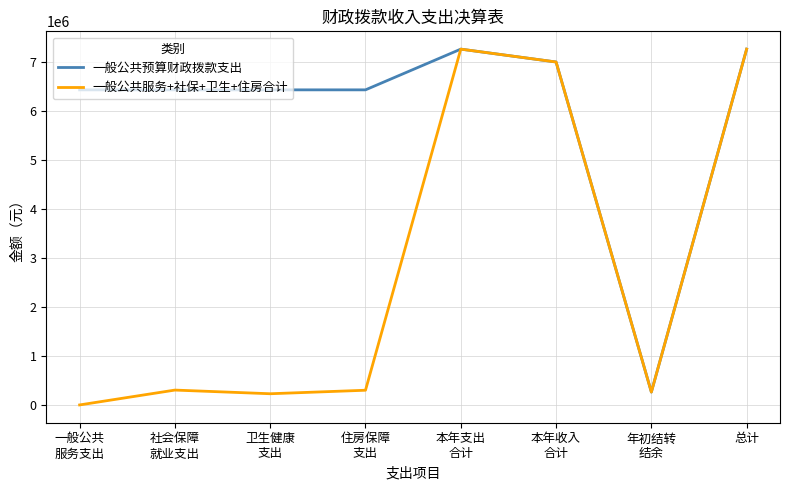

Rank the series by their average value, from highest to lowest.

一般公共预算财政拨款支出, 一般公共服务+社保+卫生+住房合计